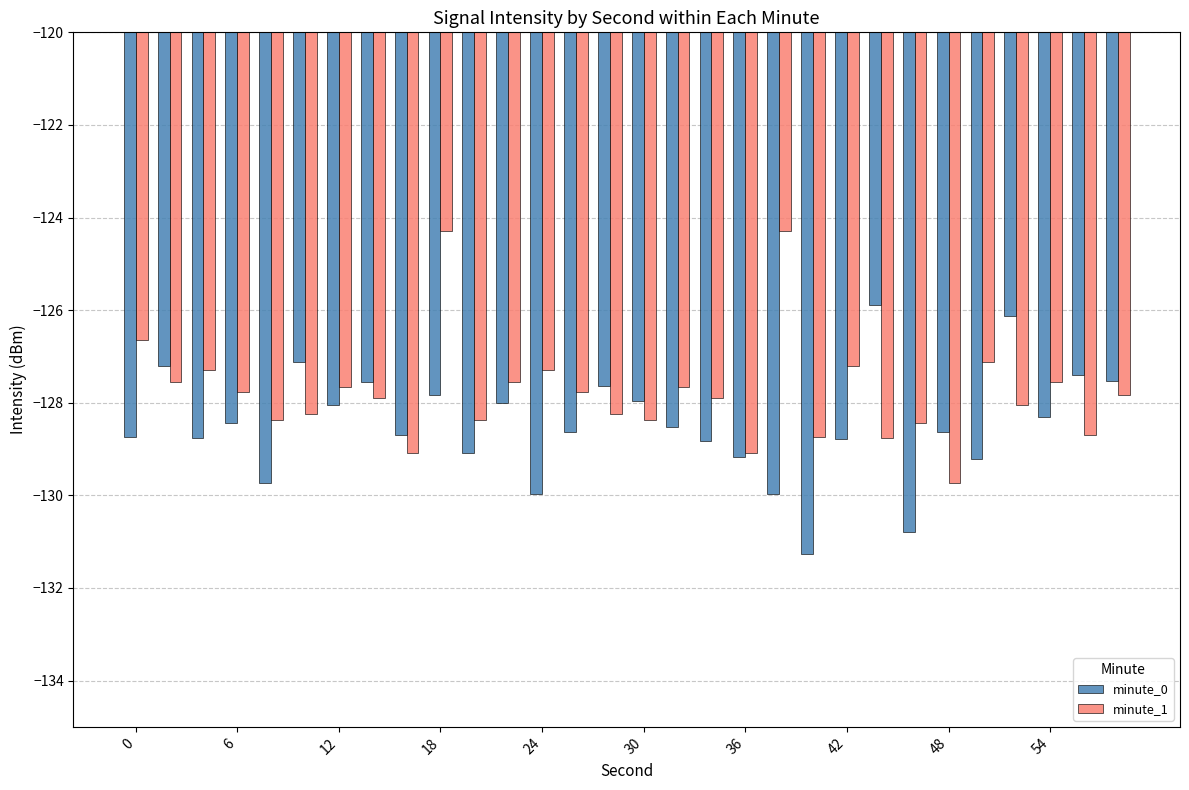

Rank the series by their maximum value, from highest to lowest.

minute_1, minute_0